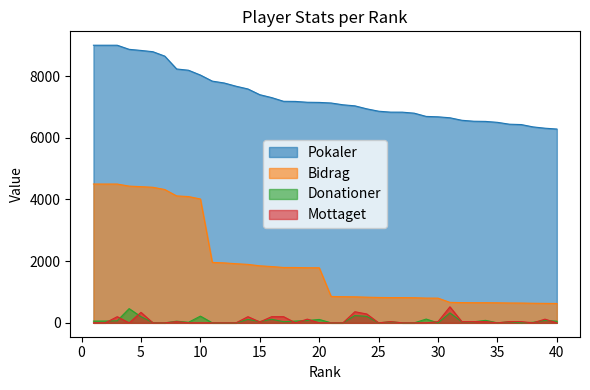

Which series changed the most between 14 and 37?

Bidrag